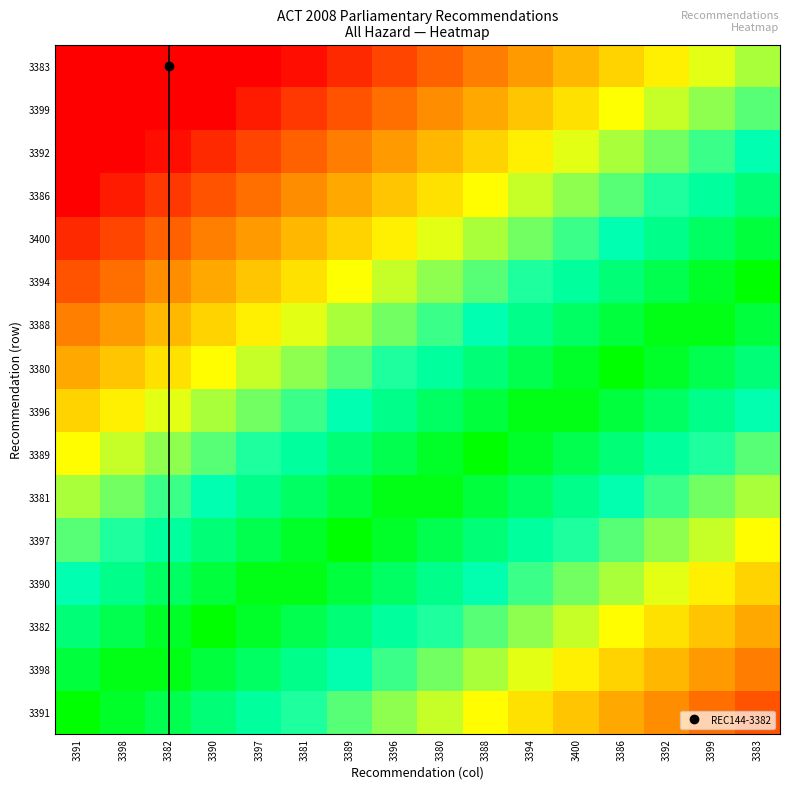

Between 3397 and 3392, which series saw the biggest shift?

3391